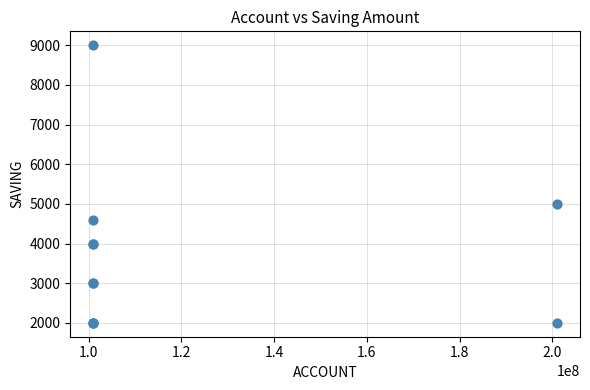

What Y value in the scatter plot is closest to 5500?

5000